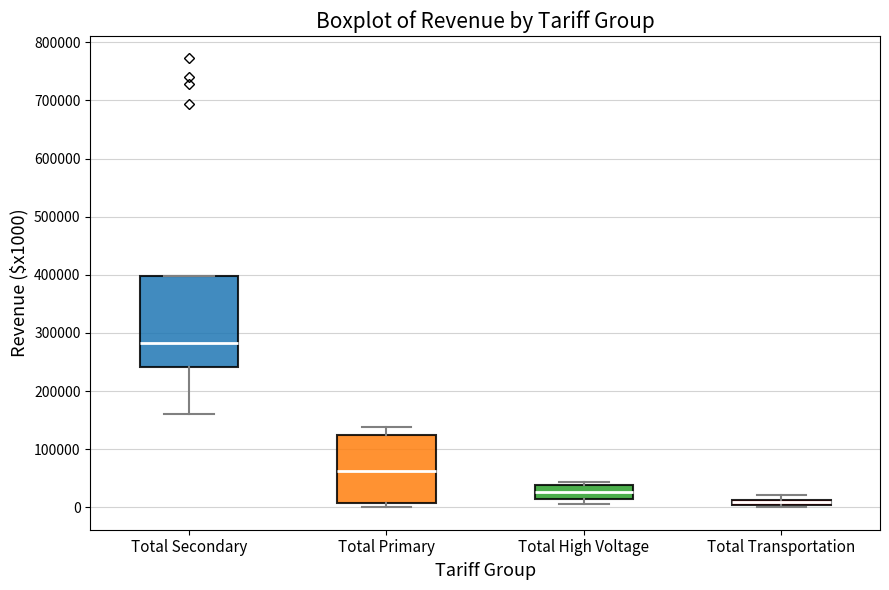

Which box is the tallest, from its lower edge to its upper edge?

Total Secondary